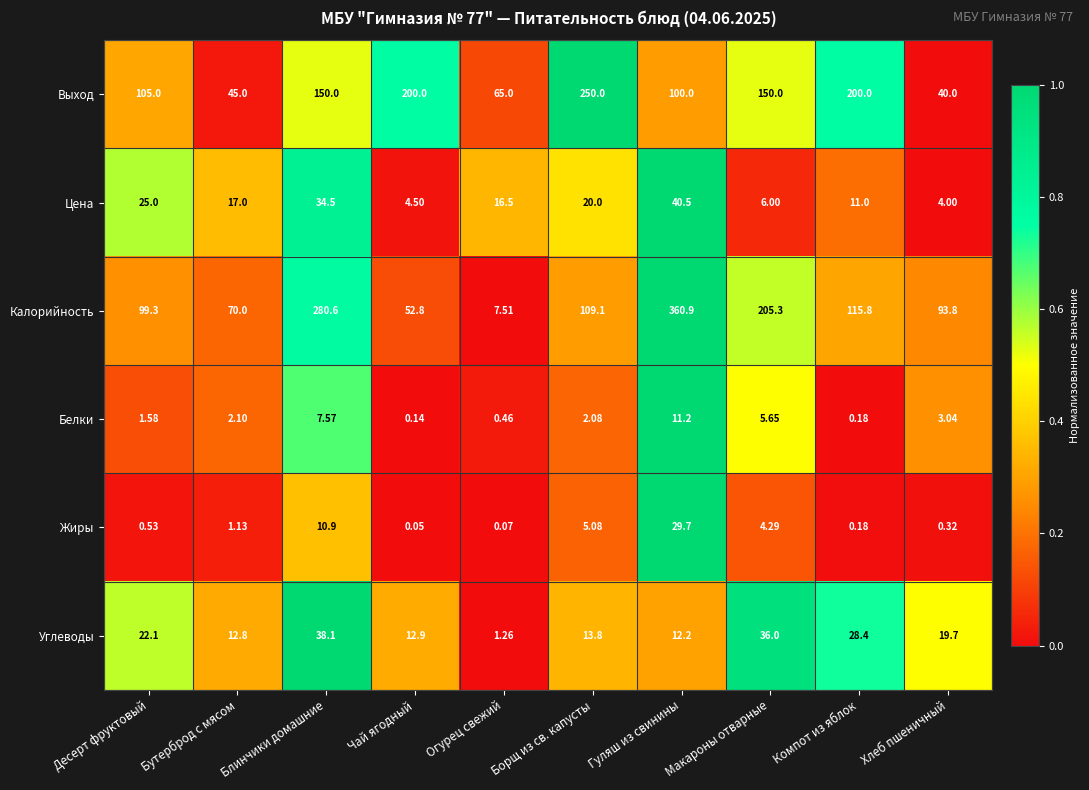

Which series has the largest total across all categories?

Калорийность